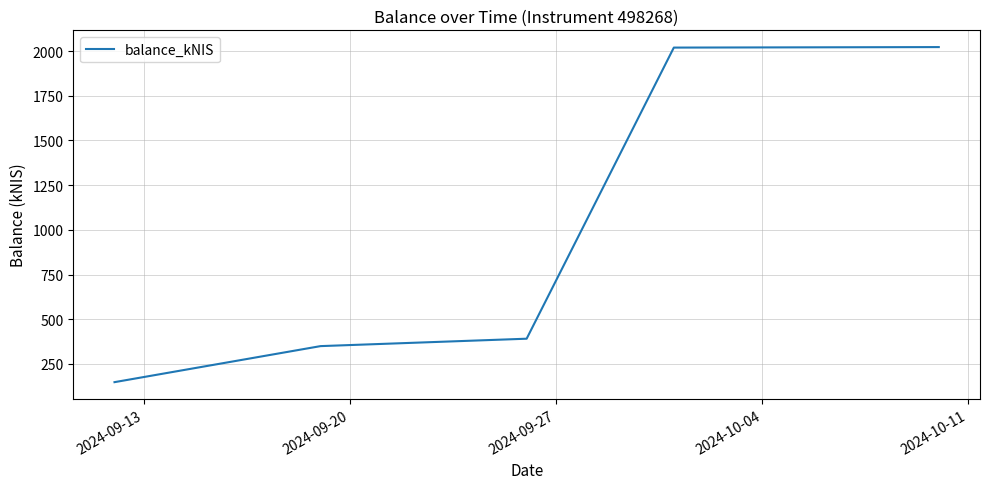

What is the difference between the second highest and minimum values?

1870.8